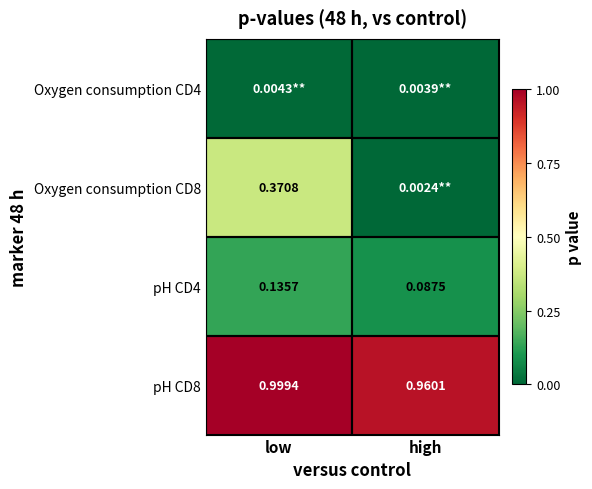

Is the value of pH CD4 at high greater than the value of Oxygen consumption CD8 at low?

No